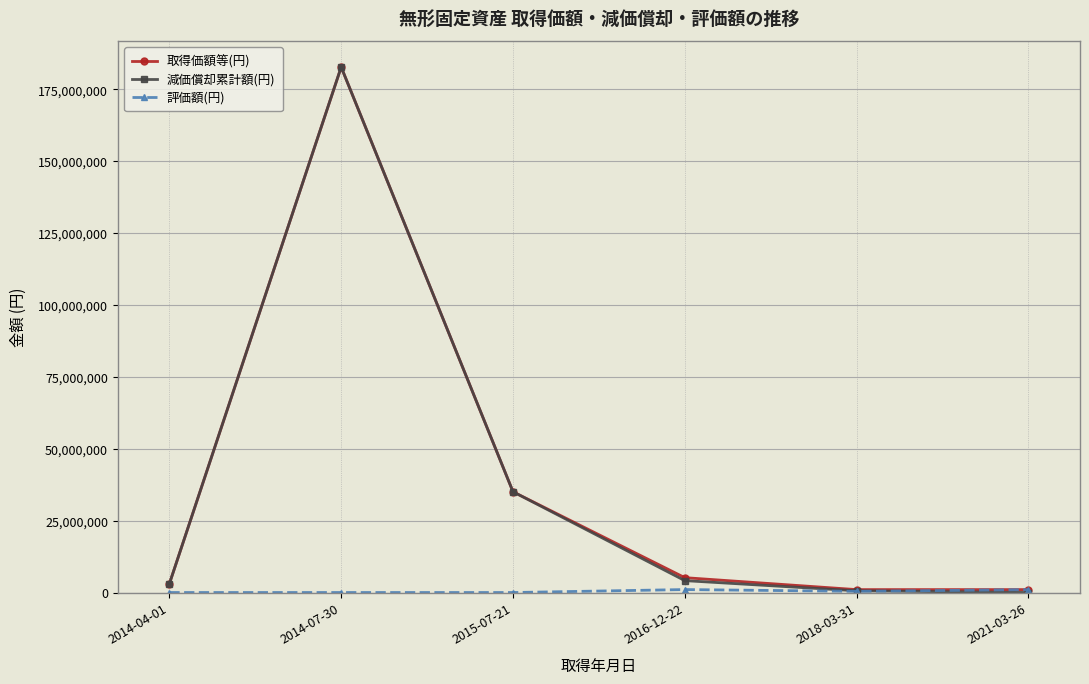

What is the total value across all series at 2021-03-26?

2032800